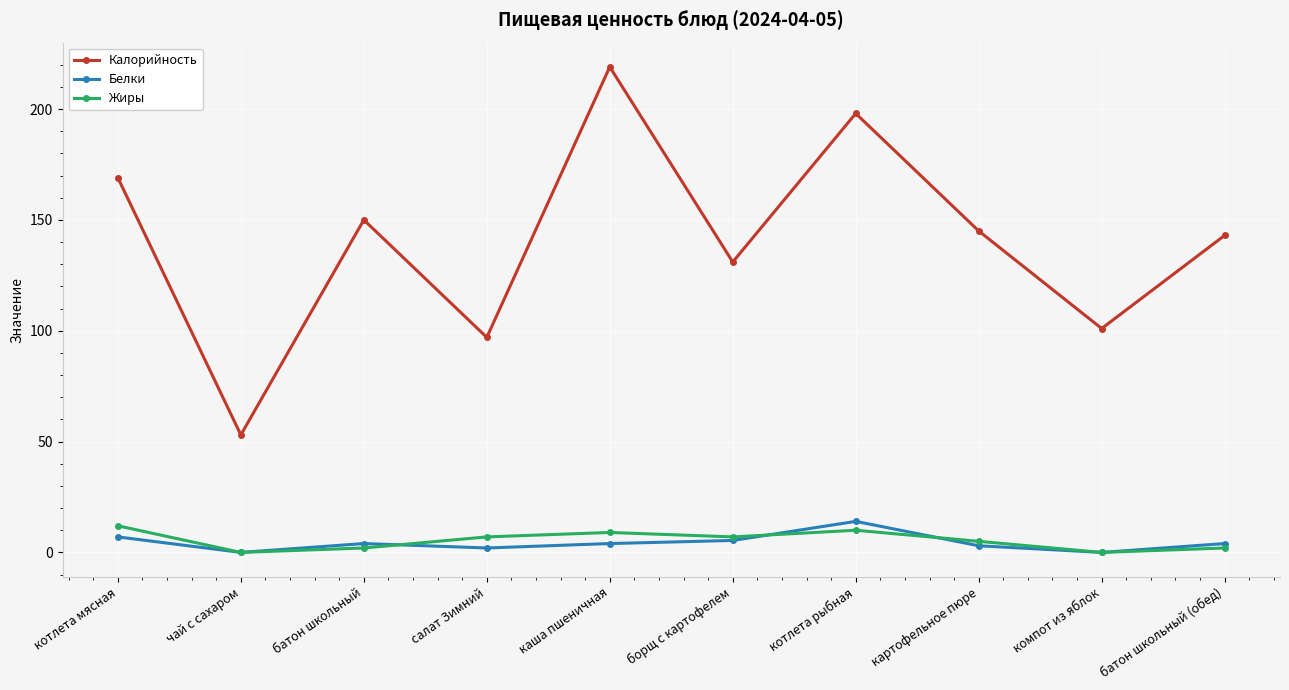

What is the difference between the maximum and minimum values in the Белки series?

14.0